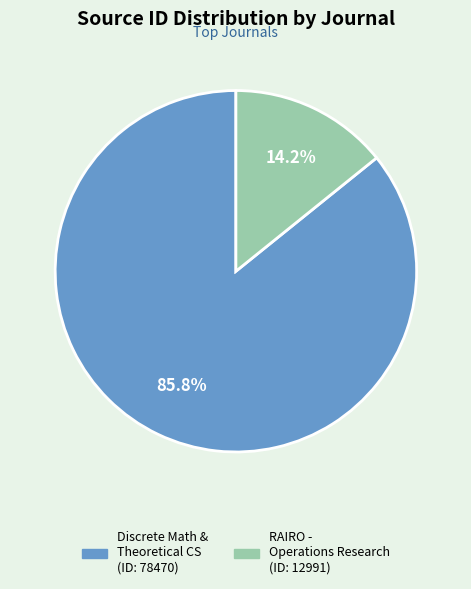

Is there a majority slice in this chart?

Yes